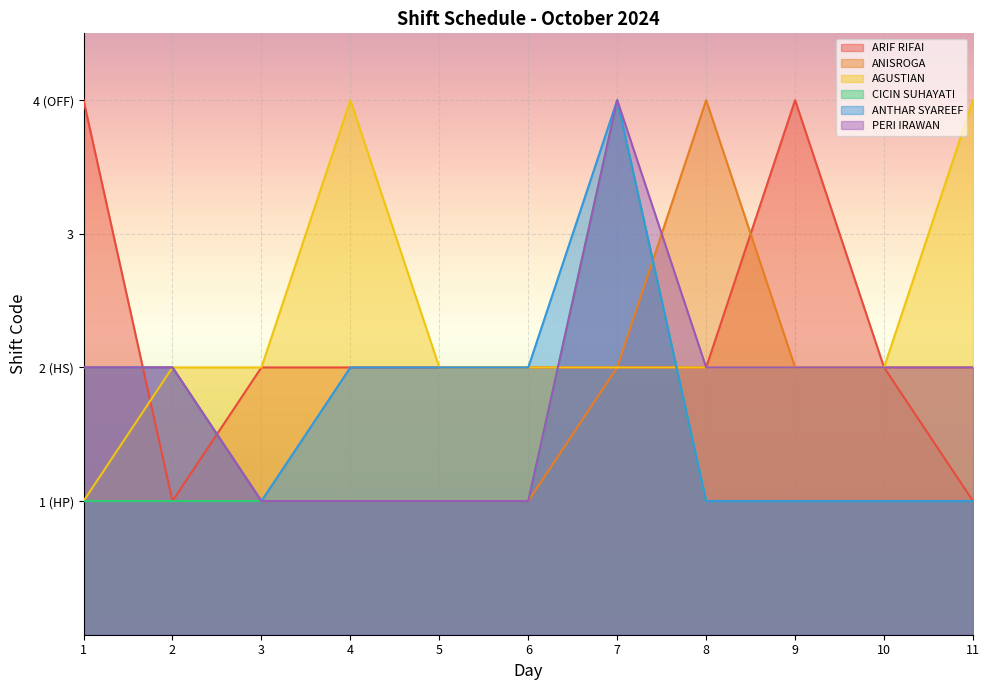

True or false: ANTHAR SYAREEF and PERI IRAWAN intersect in this chart.

False